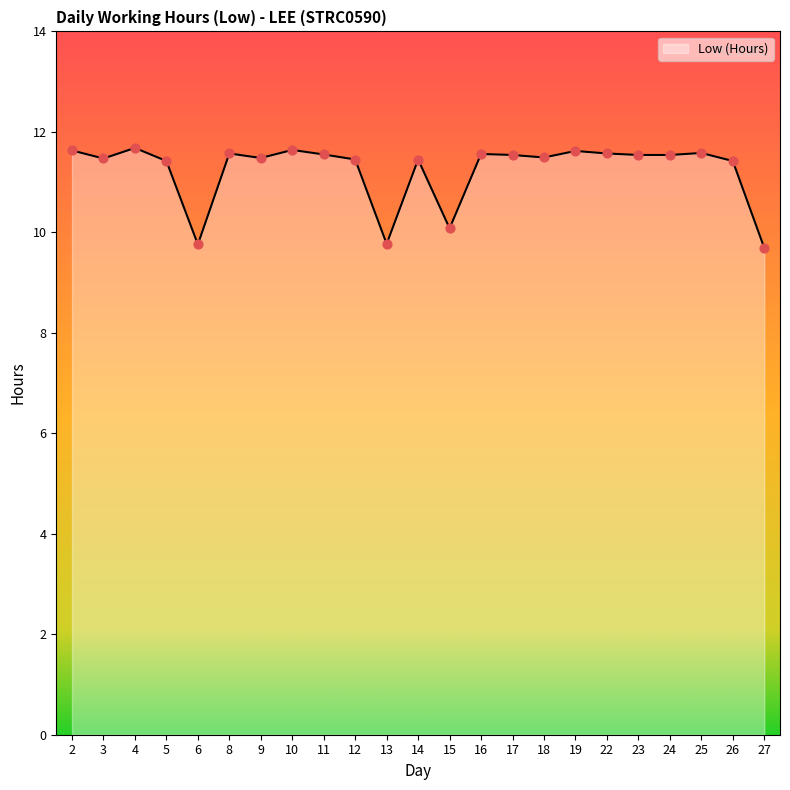

What is the ratio of the value at 2 to the value at 25?

1.0